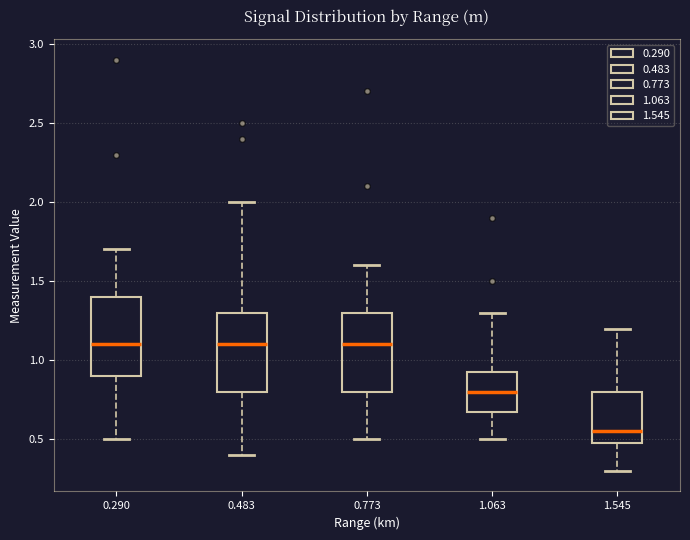

Reading left to right, read every box against the y-axis: the position of its median line, the range the box covers, and the ends of its whiskers. The values are not printed on the chart, so give them approximately, as read against the axis.

0.290: median 1.10, box 0.90 to 1.40, whiskers 0.50 to 1.70
0.483: median 1.10, box 0.80 to 1.30, whiskers 0.40 to 2.00
0.773: median 1.10, box 0.80 to 1.30, whiskers 0.50 to 1.60
1.063: median 0.80, box 0.70 to 0.95, whiskers 0.50 to 1.30
1.545: median 0.55, box 0.50 to 0.80, whiskers 0.30 to 1.20